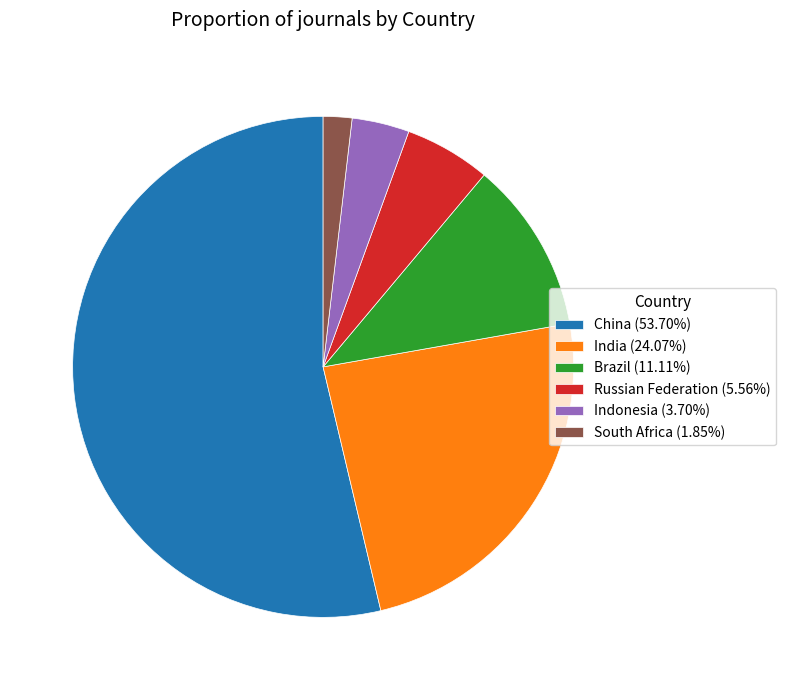

Do Indonesia (3.70%) and Russian Federation (5.56%) together represent more than half of the pie?

No